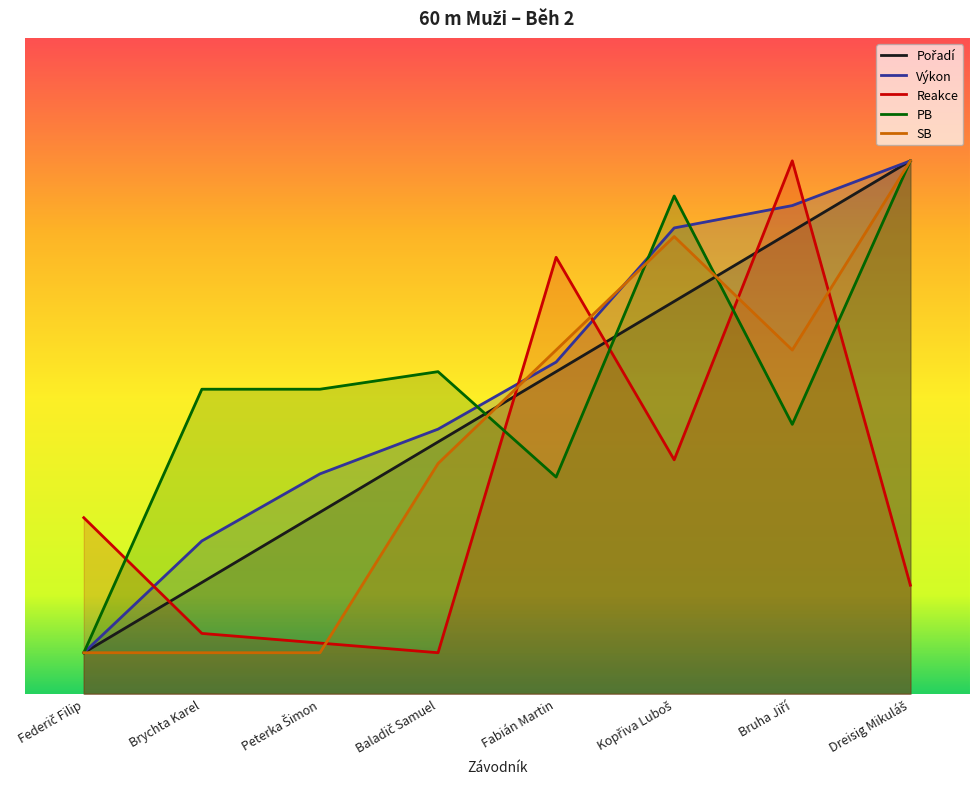

Count the number of categories in the chart.

8